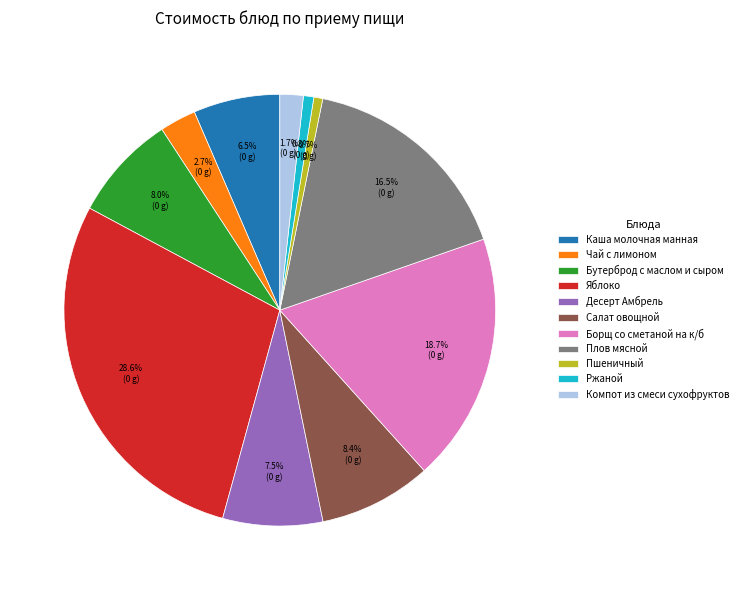

To the nearest percent, what is the difference between the largest and smallest slice percentages?

28%